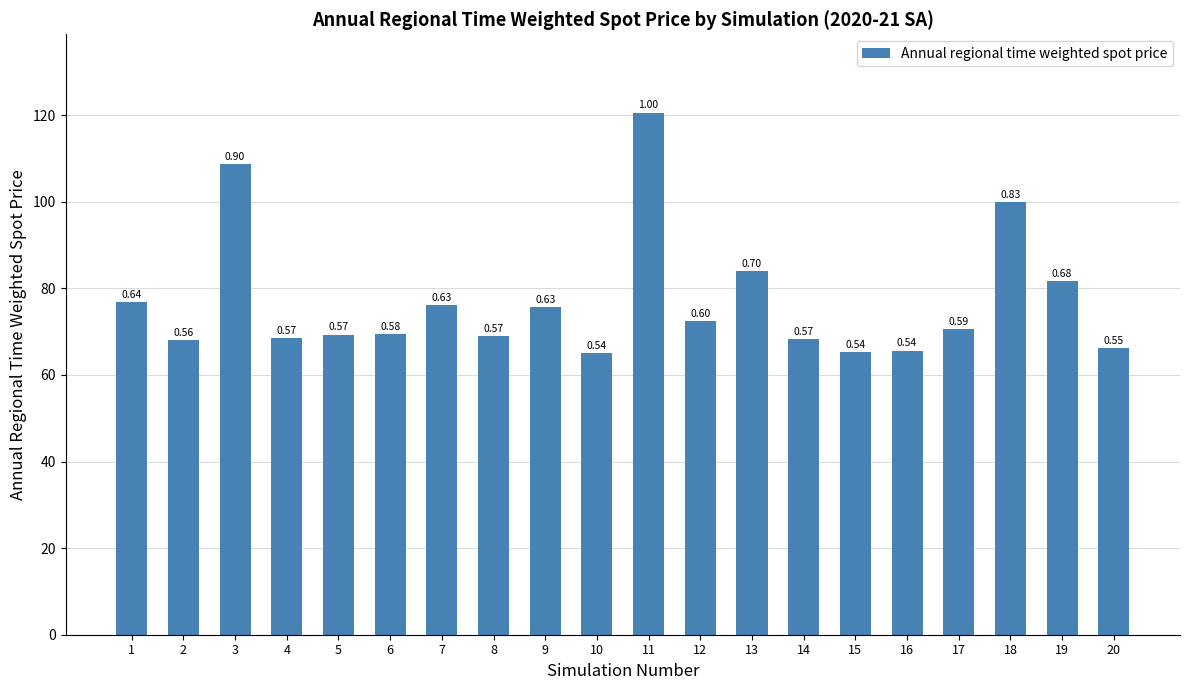

True or false: the data shows 39.3 at 20.

False